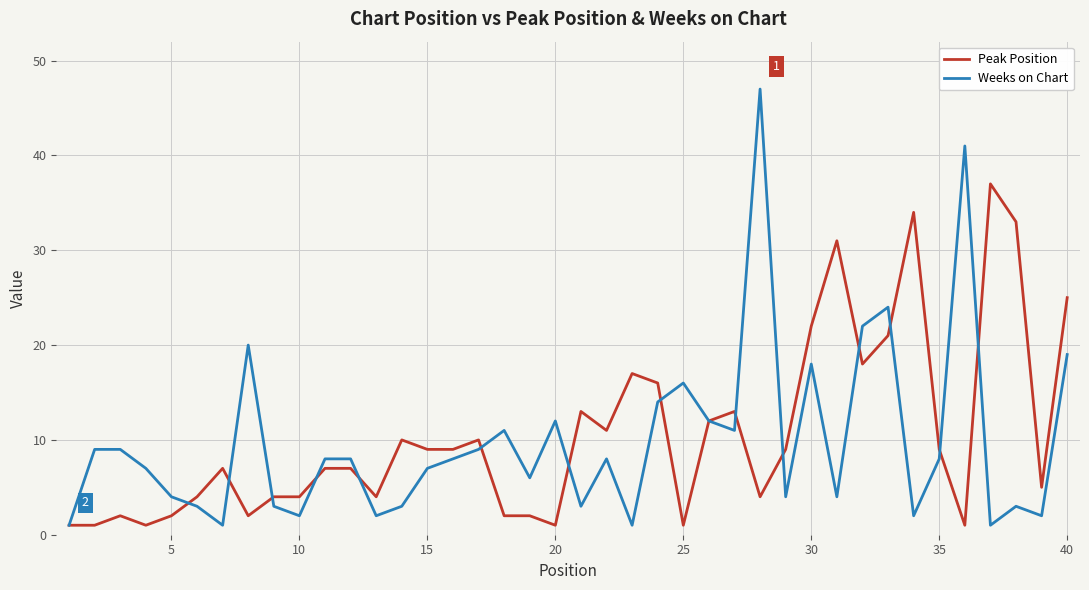

What are all the series names shown in the legend?

Peak Position, Weeks on Chart